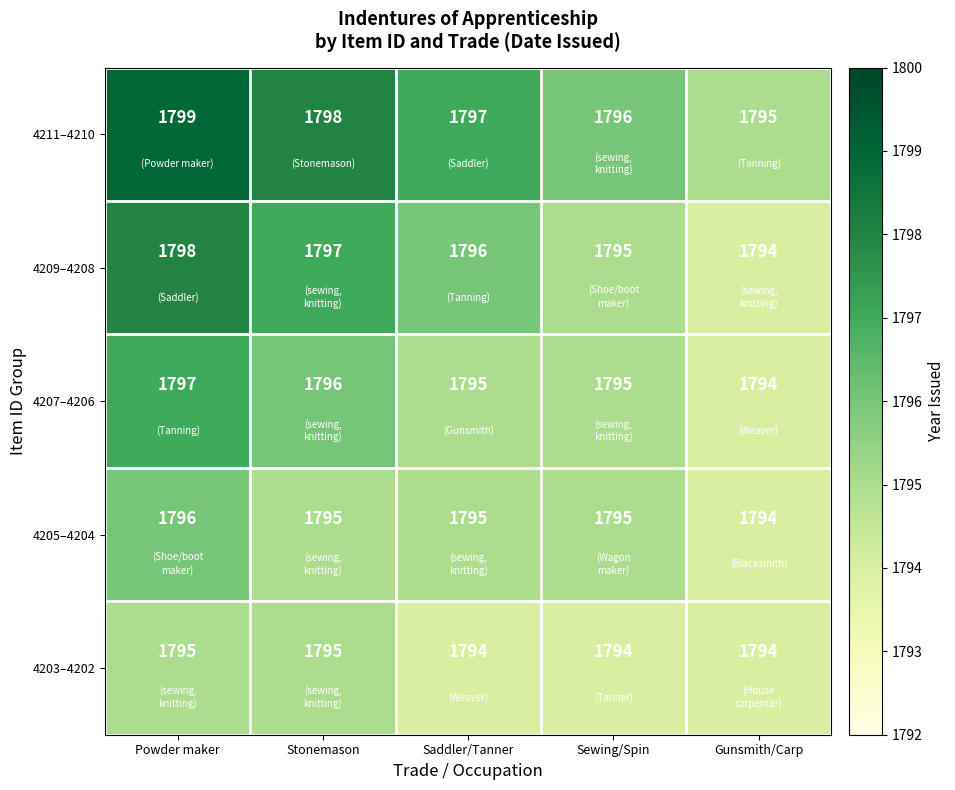

What is the difference between the maximum and second lowest values in the 4211–4210 series?

3